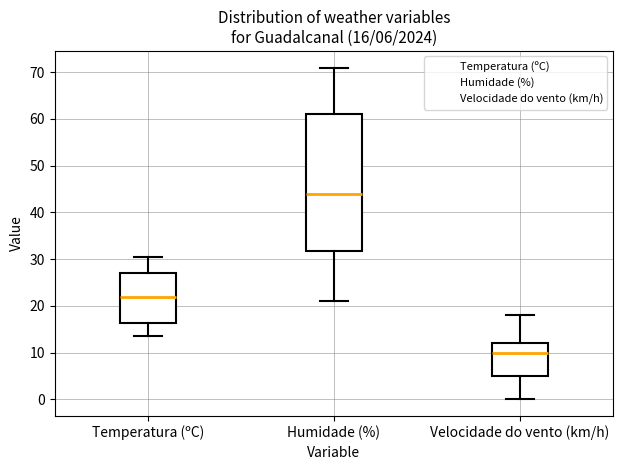

Which box's median line is the lowest?

Velocidade do vento (km/h)